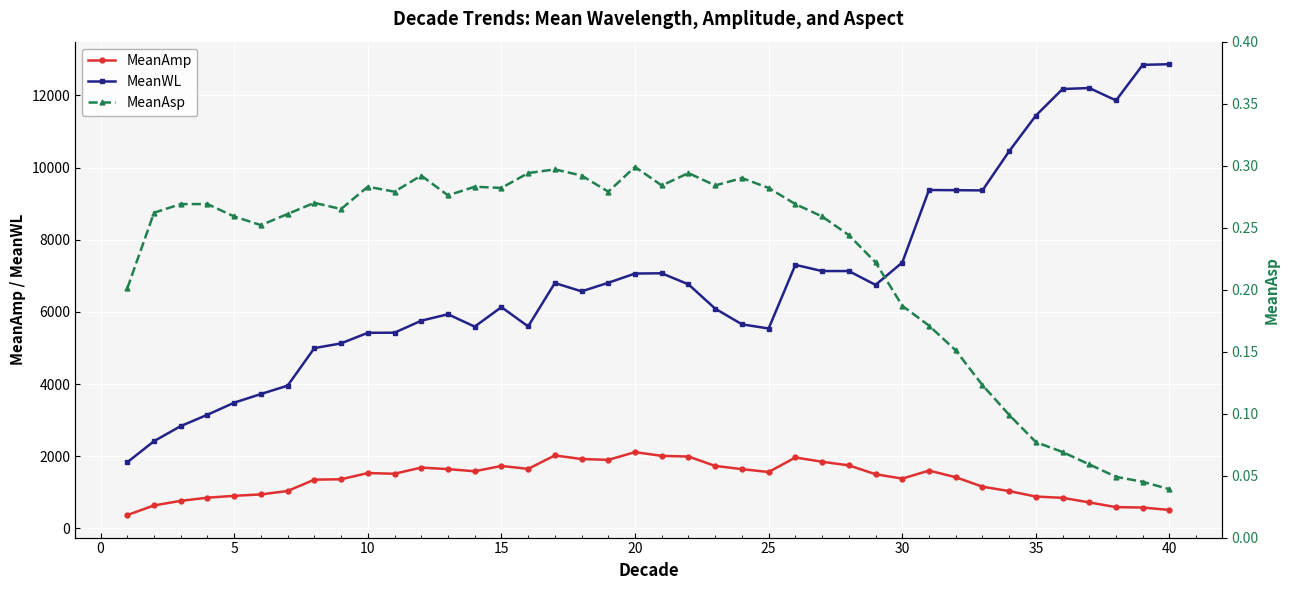

How many MeanAsp values are between 0 and 1?

40